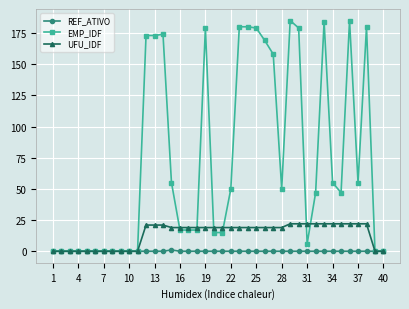

True or false: EMP_IDF has more than 1 interior local peaks.

True